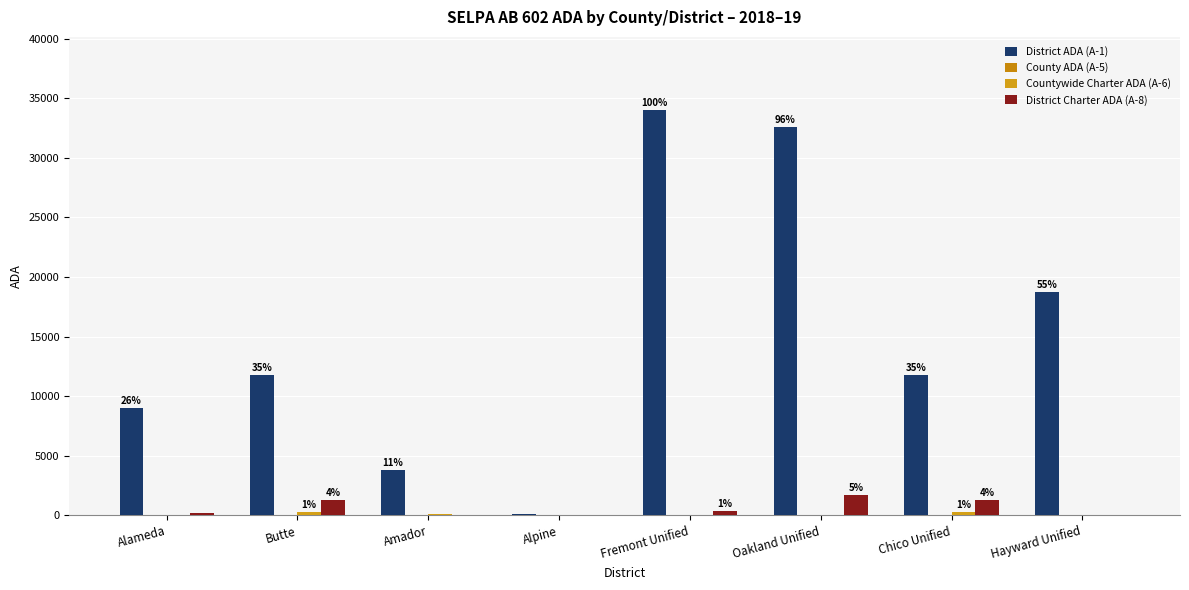

How many series are shown in this chart?

4